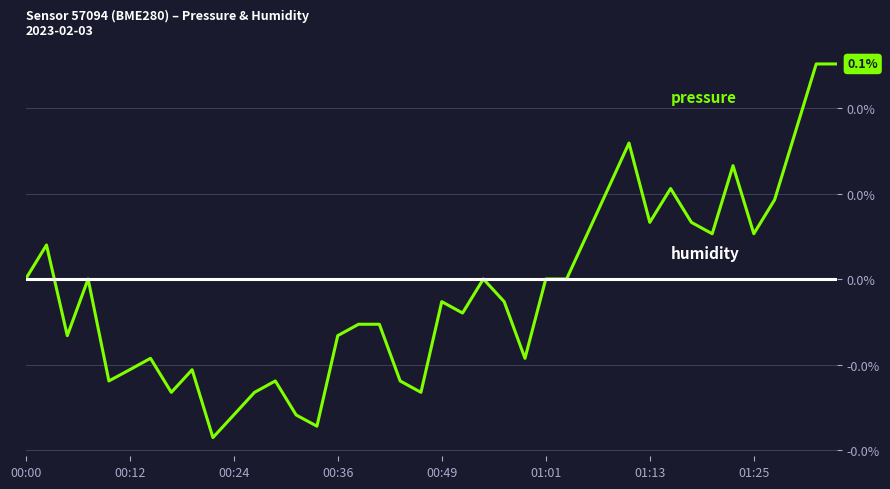

Does the chart display data point markers on the line(s)?

No